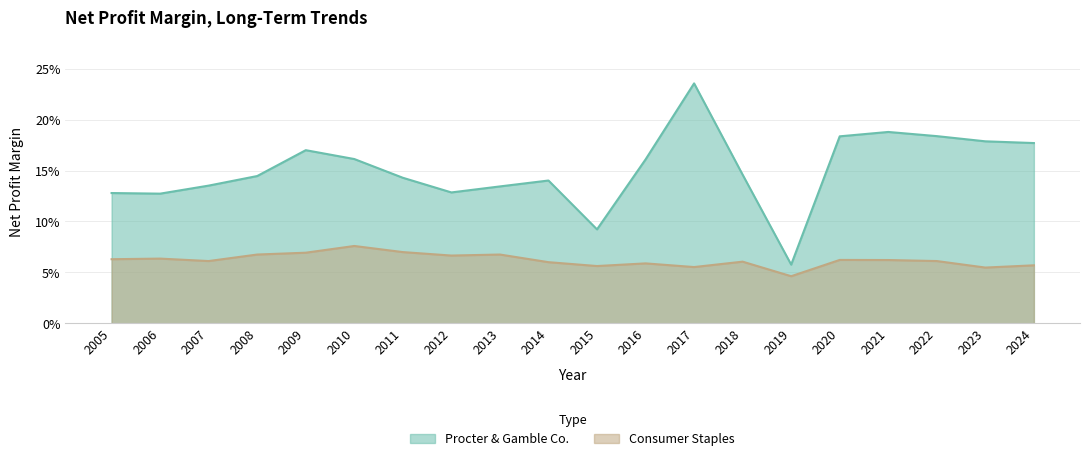

Rank the series by their average value, from highest to lowest.

Procter & Gamble Co., Consumer Staples